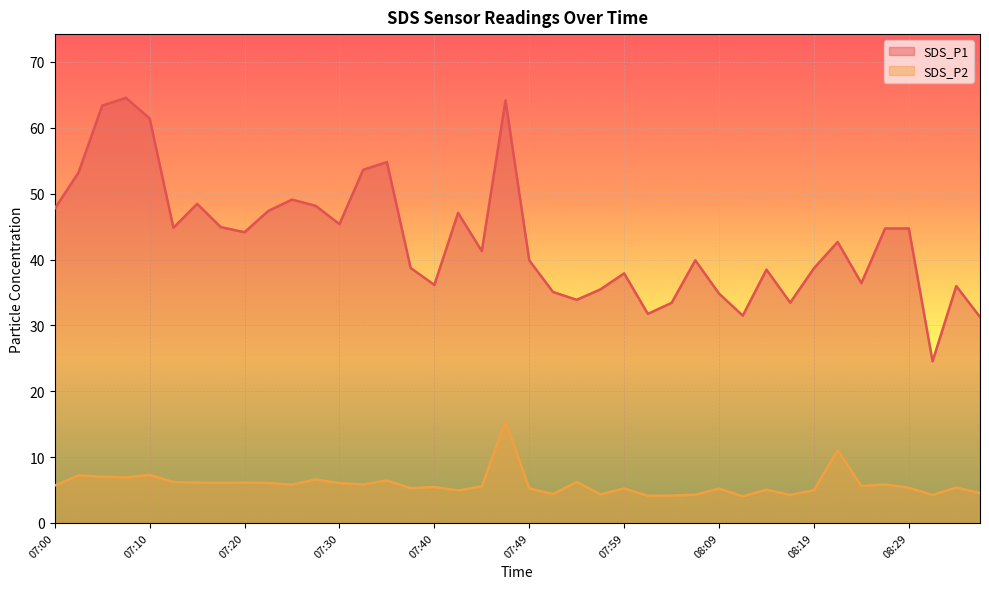

Between 07:20 and 07:35, which series saw the biggest shift?

SDS_P1